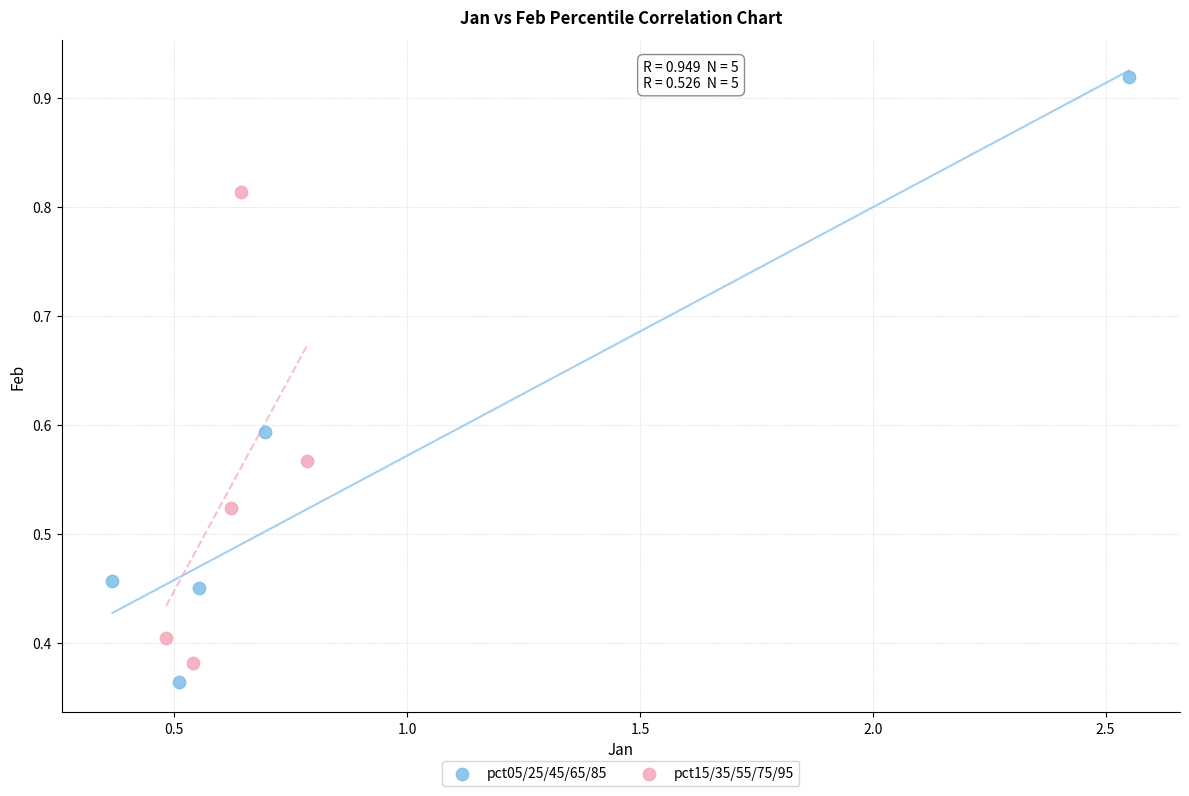

Which series has the widest spread of Y values?

pct05/25/45/65/85